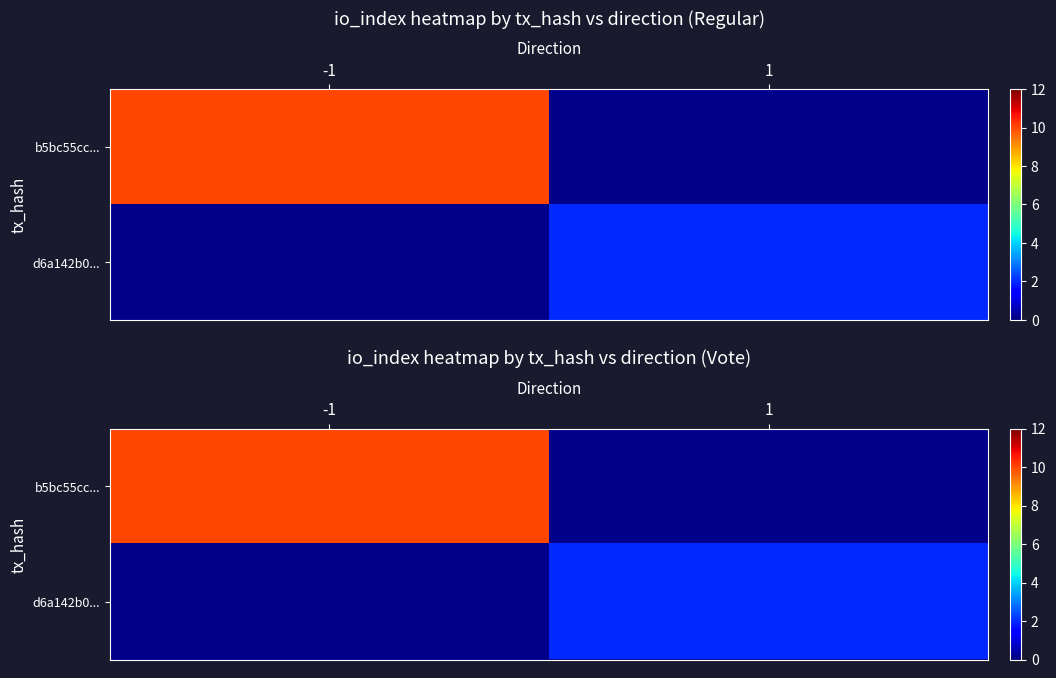

Is the value of b5bc55cc... at -1 greater than the value of d6a142b0... at 1?

Yes